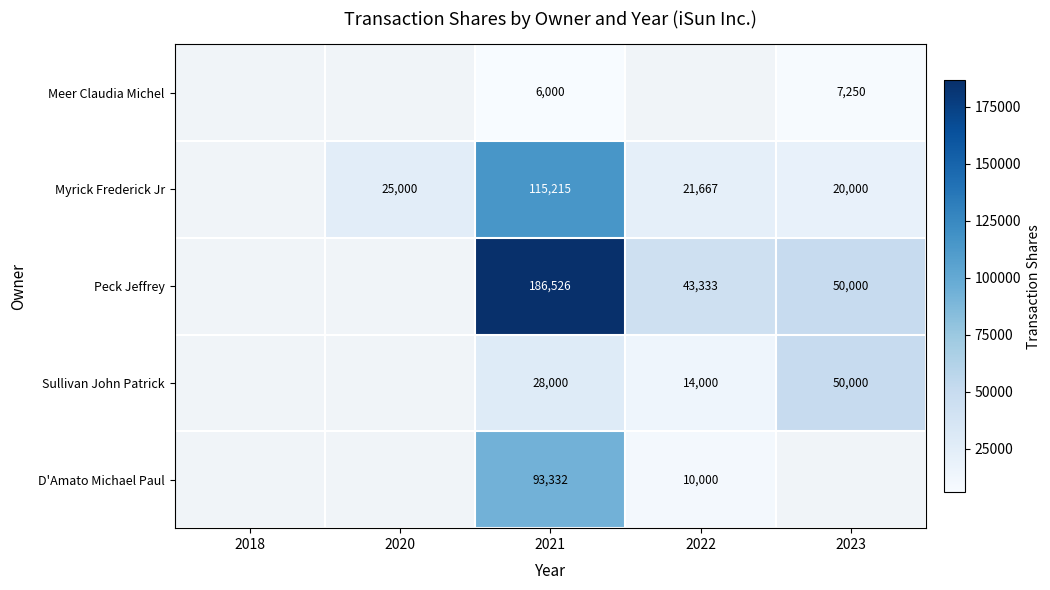

The value of D'Amato Michael Paul at 2021 is 58313. True or false?

False